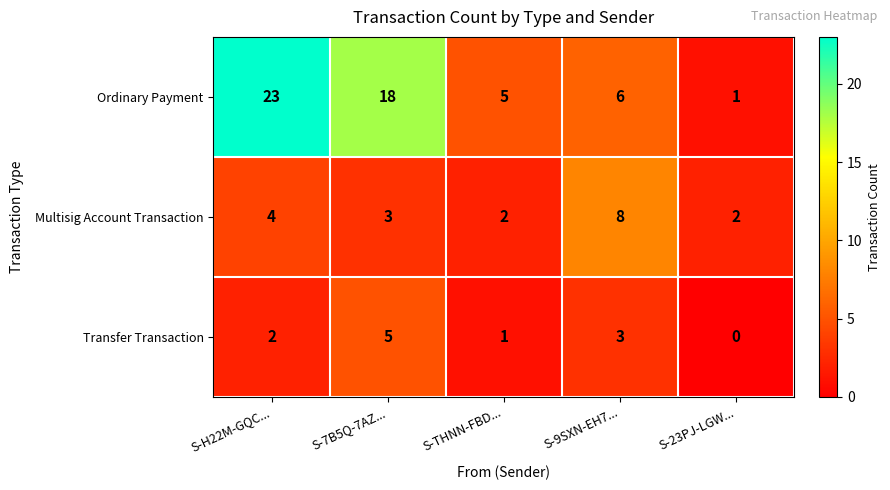

Rank the series at S-THNN-FBD... from highest to lowest value.

Ordinary Payment, Multisig Account Transaction, Transfer Transaction